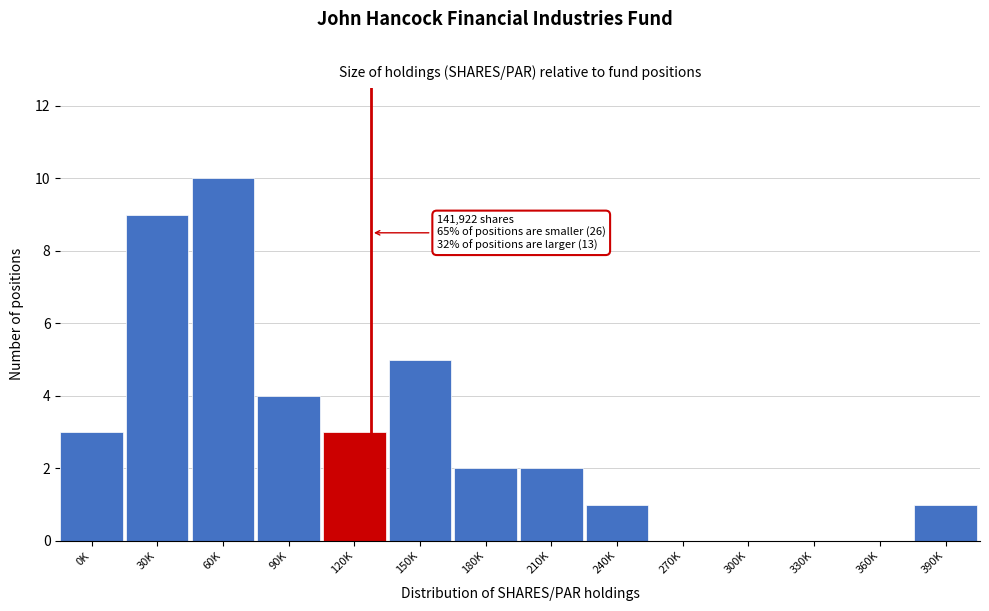

Reading left to right, list all the values displayed in this chart.

0K=3	30K=9	60K=10	90K=4	120K=3	150K=5	180K=2	210K=2	240K=1	270K=0	300K=0	330K=0	360K=0	390K=1